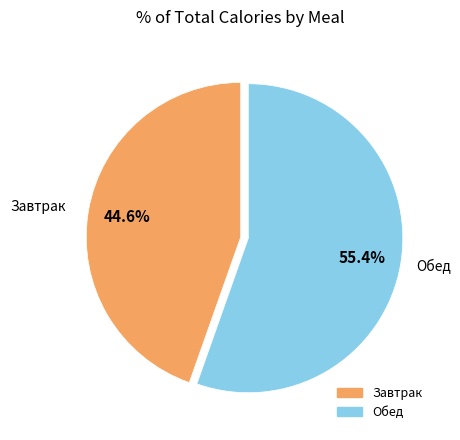

What is the largest slice in the pie chart?

Обед